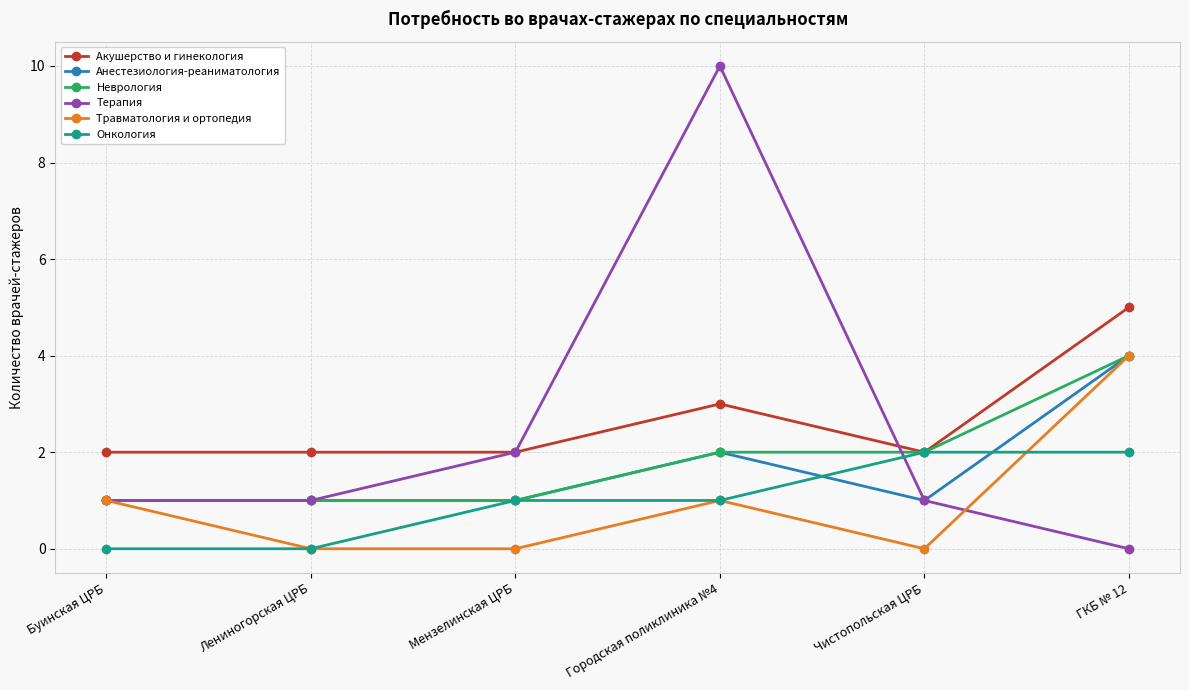

Is the value of Терапия at Городская поликлиника №4 greater than the value of Акушерство и гинекология at ГКБ № 12?

Yes